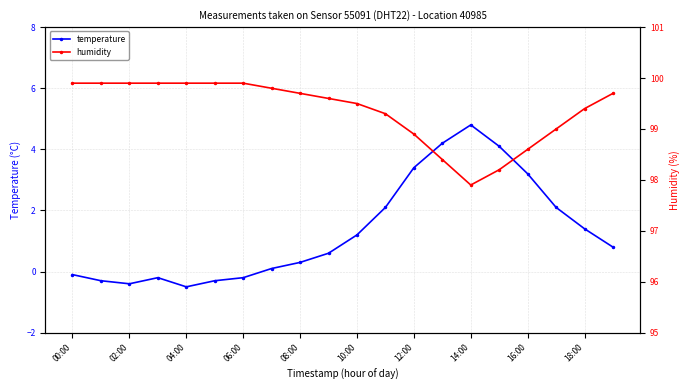

What is the minimum value for temperature?

-0.5